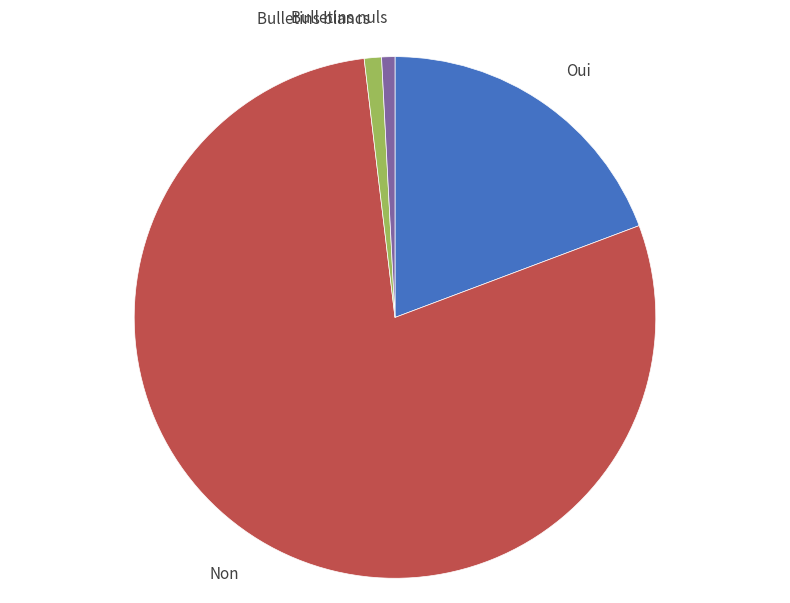

What is the ratio of the value at Oui to the value at Bulletins blancs?

18.1